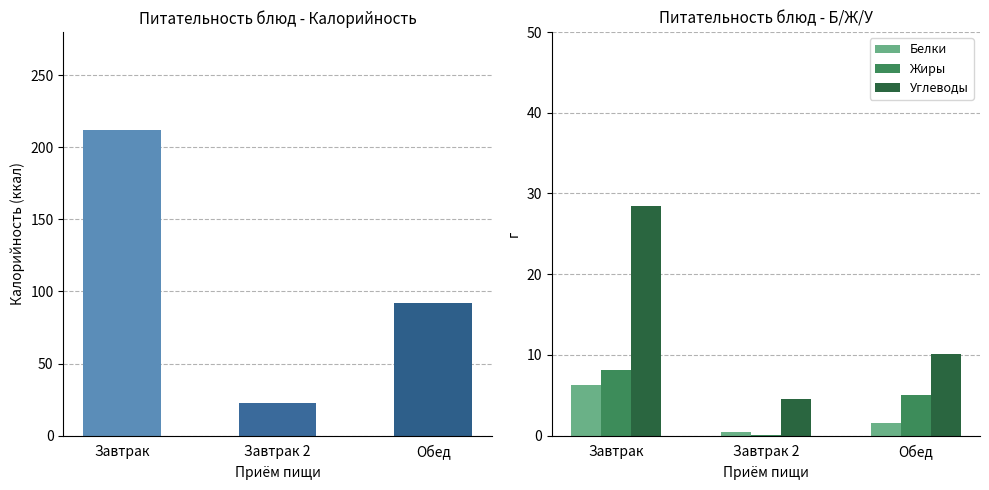

Which series changed the most between Завтрак and Обед?

Калорийность